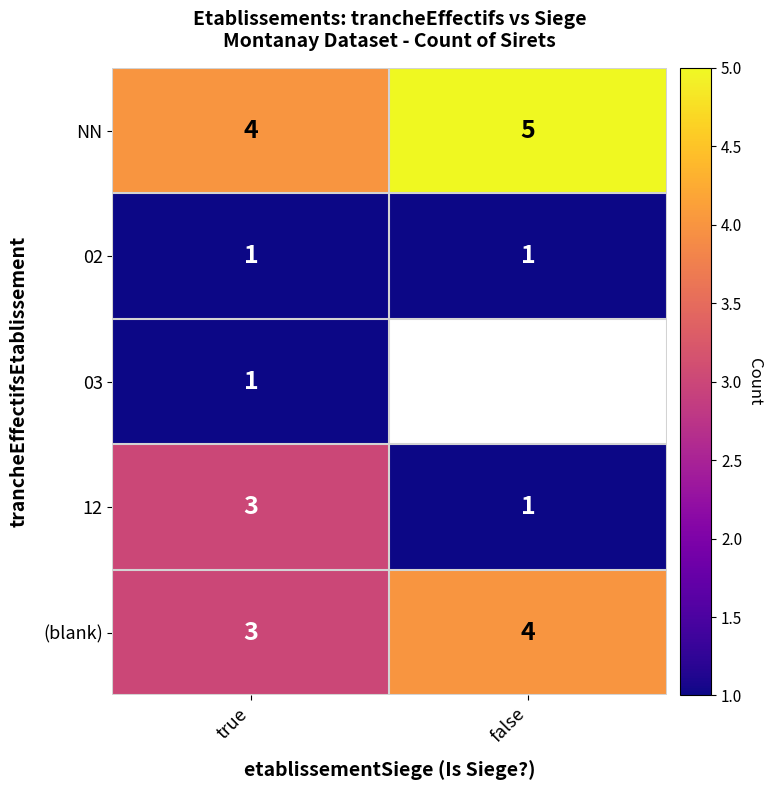

Is it true that 02 equals 0 at false?

False